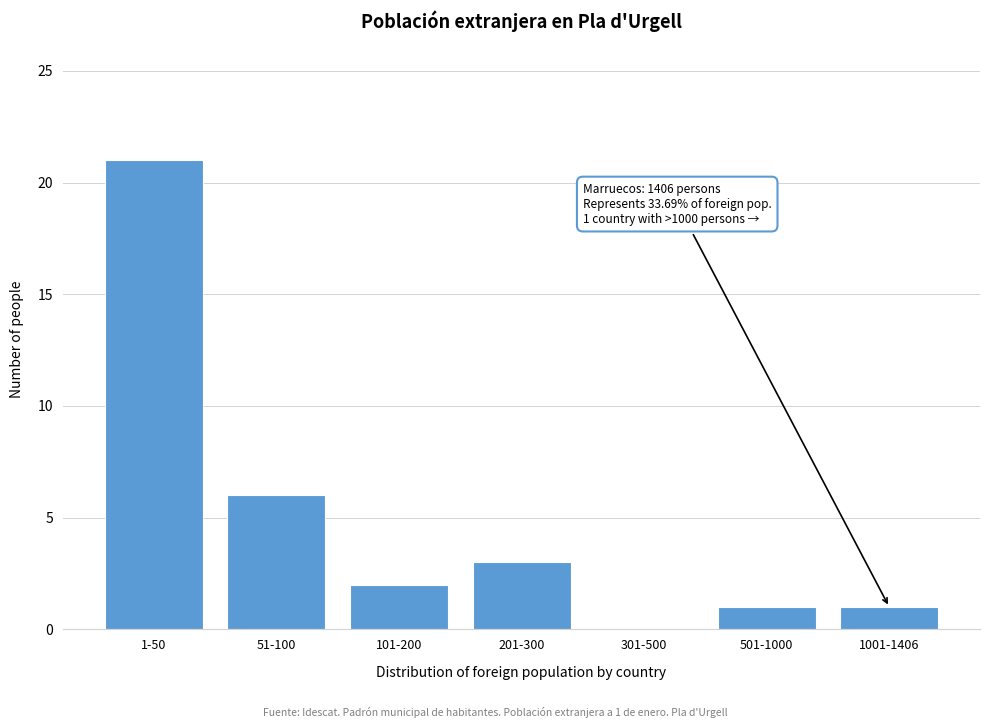

Reading left to right, extract all data points from this chart.

1-50=21	51-100=6	101-200=2	201-300=3	301-500=0	501-1000=1	1001-1406=1